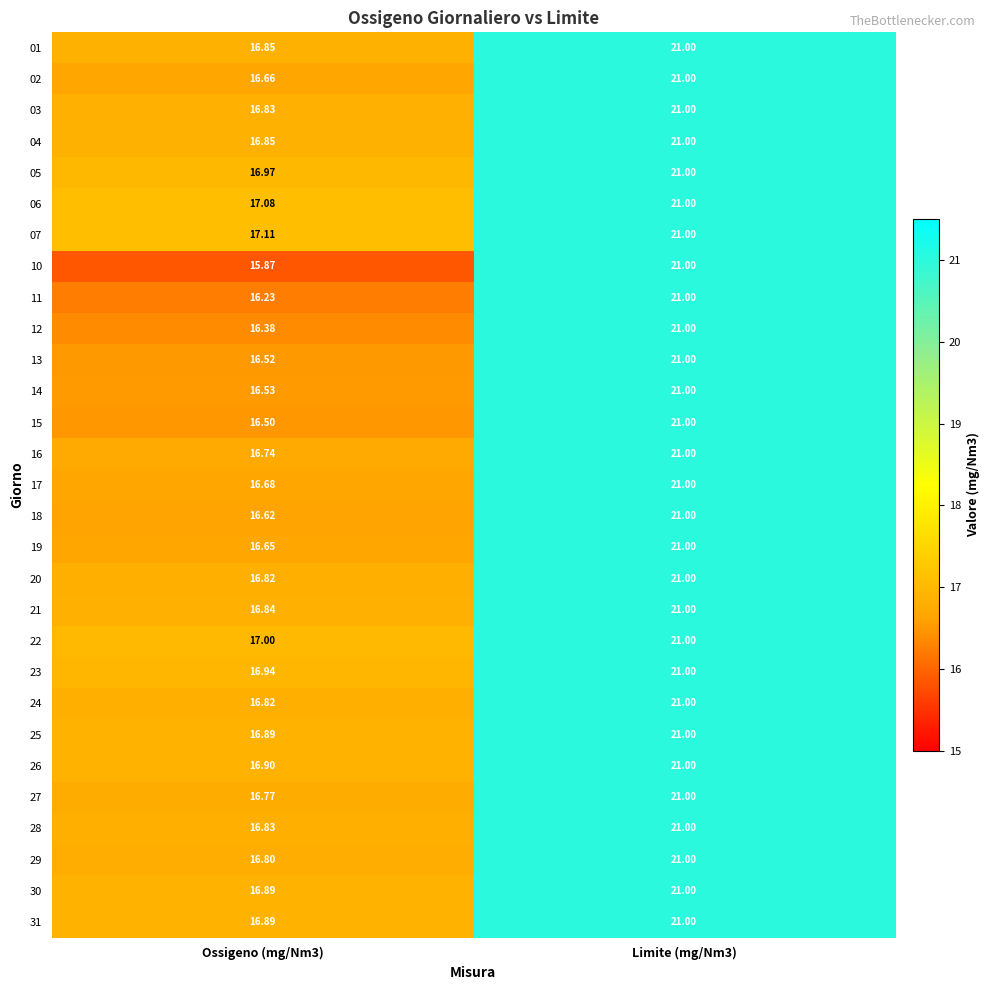

At which category does the chart reach its peak across all series?

Limite (mg/Nm3)